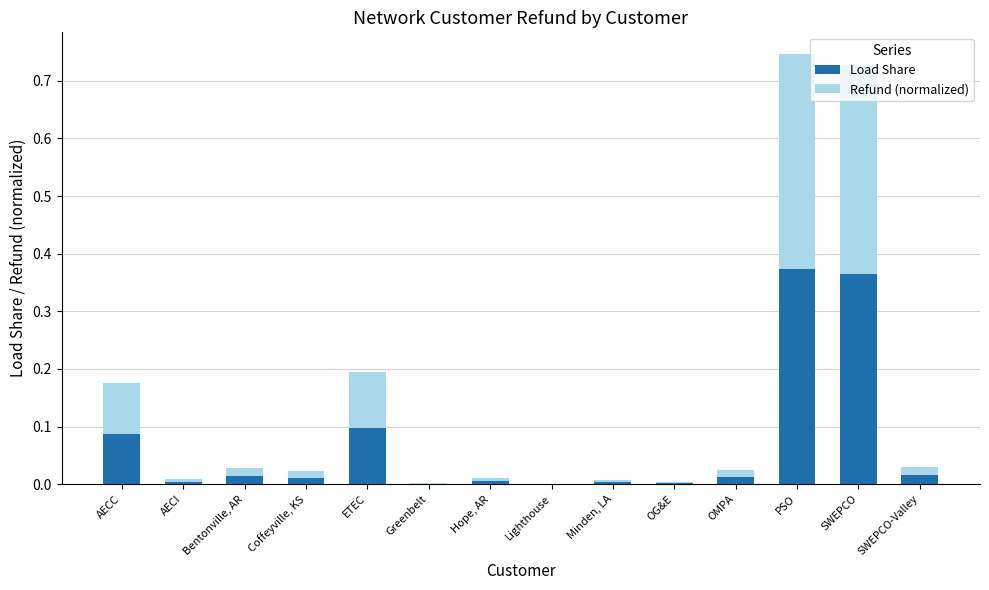

The Load Share series shows 0.0 at OMPA. True or false?

True